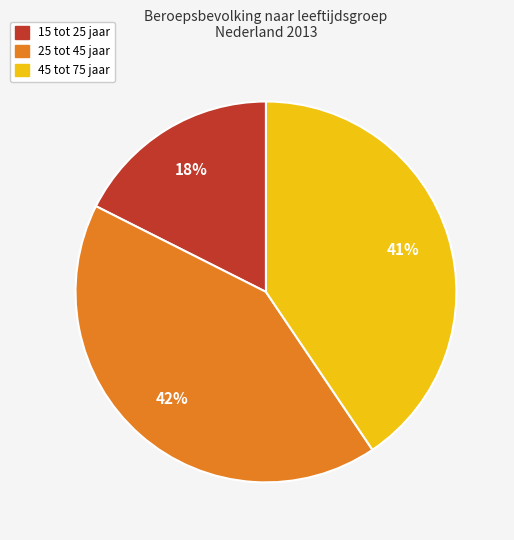

Approximately how many times larger is the value at 15 tot 25 jaar compared to 25 tot 45 jaar?

0.4